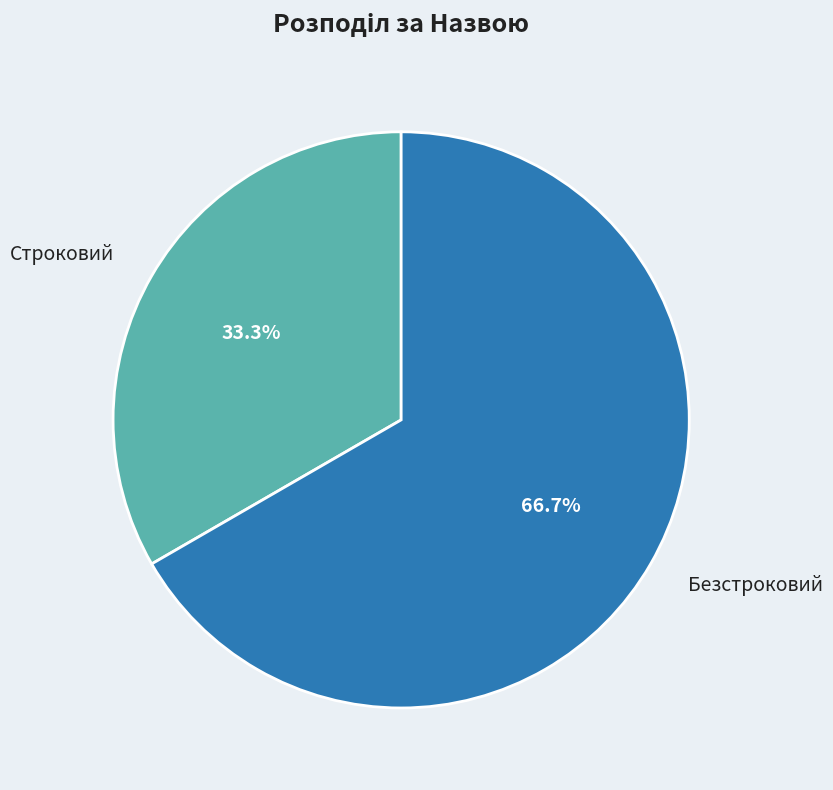

Is there a majority slice in this chart?

Yes